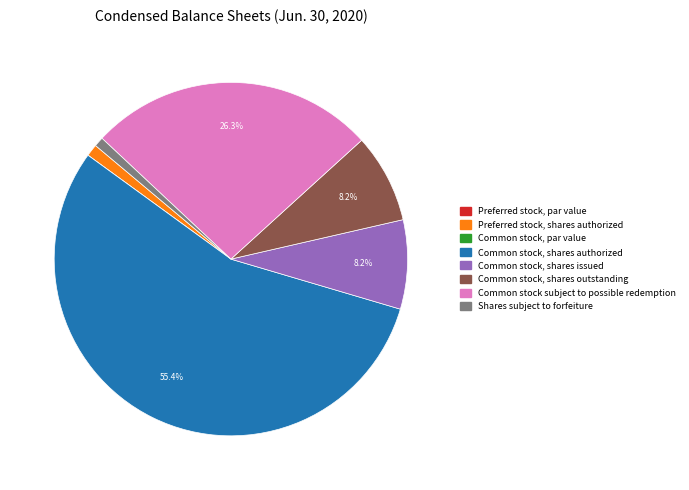

What portion of the pie excludes Common stock, shares issued?

91.8%